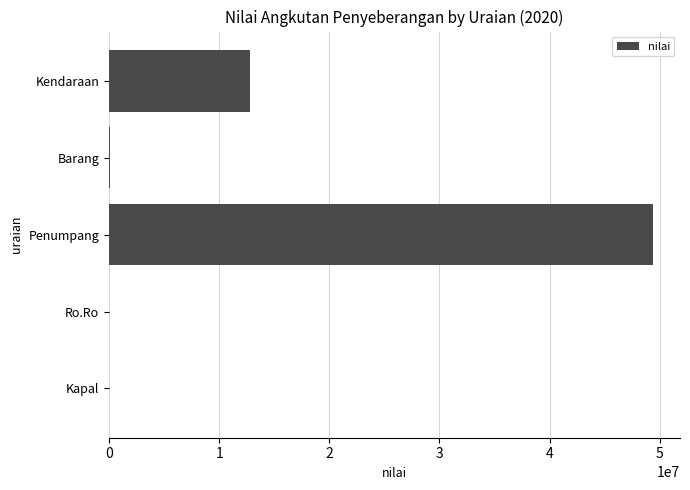

Which has a higher value, Ro.Ro or Kendaraan?

Kendaraan